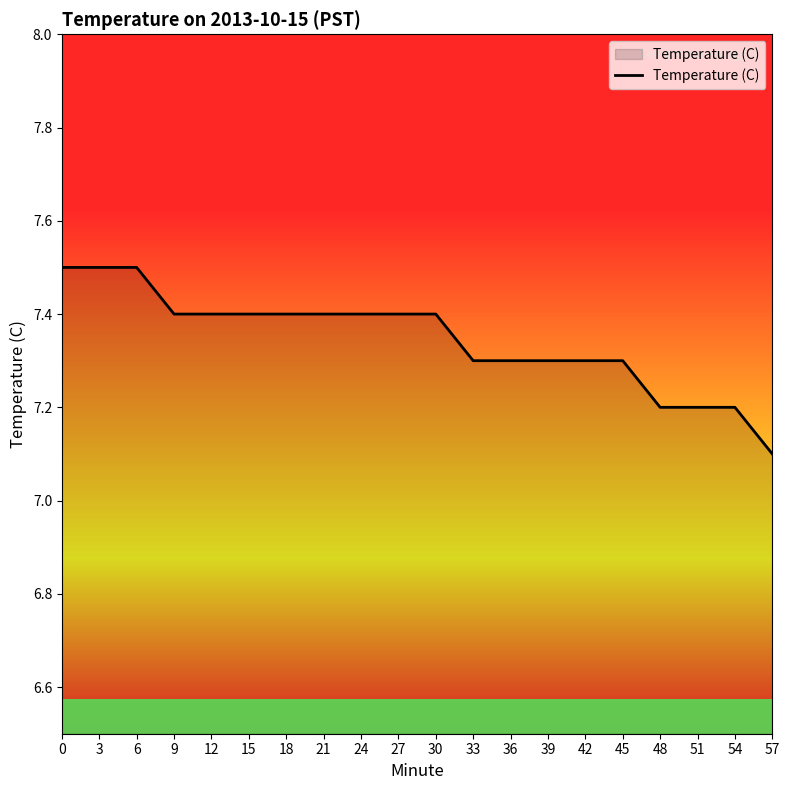

At which category does the chart reach its minimum across all series?

57